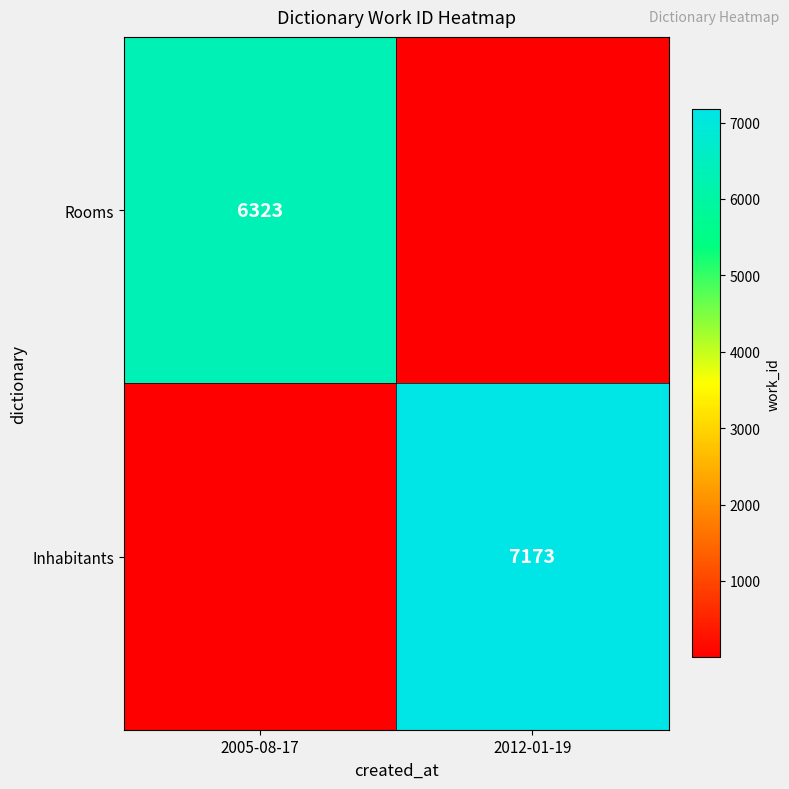

What is the total value across all series at 2005-08-17?

6324